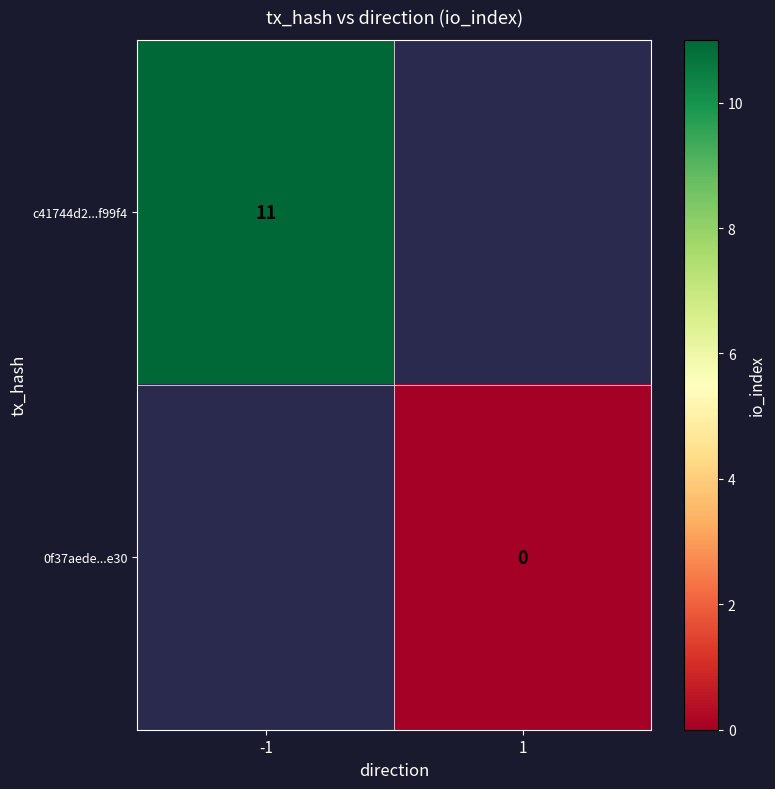

Is the value of 0f37aede...e30 at 1 greater than the value of c41744d2...f99f4 at -1?

No